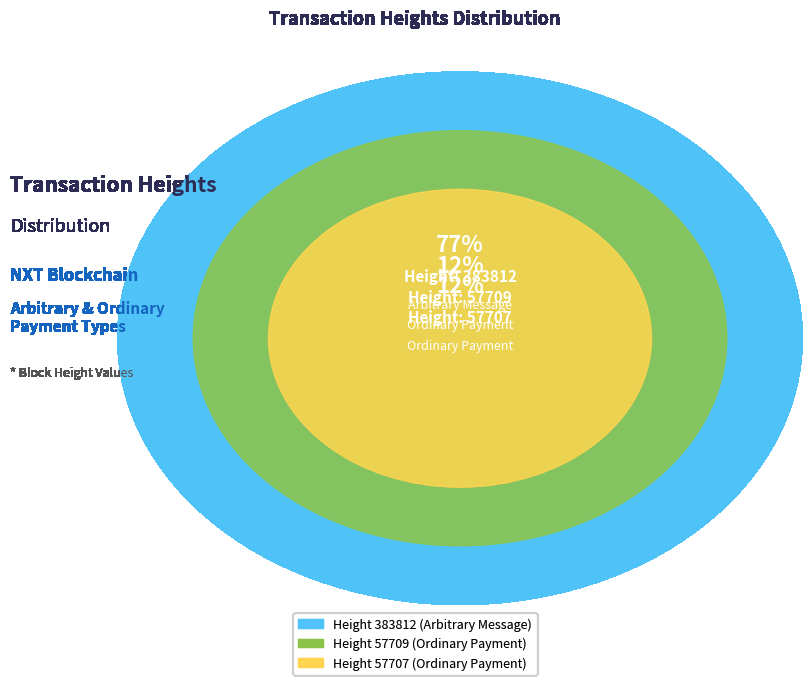

To the nearest percent, what is the combined percentage of 57707 and 57709?

23%